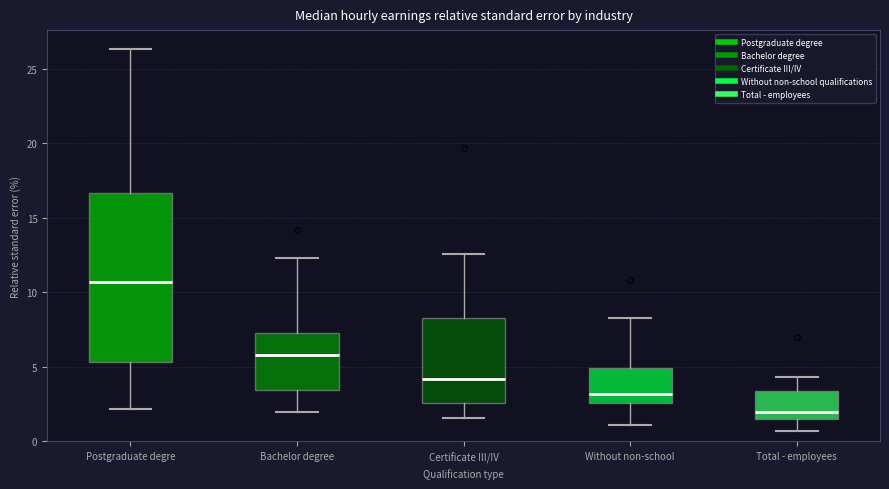

Where does the upper whisker of the box for Bachelor degree end on the y-axis? The values are not printed on the chart, so give them approximately, as read against the axis.

12.5